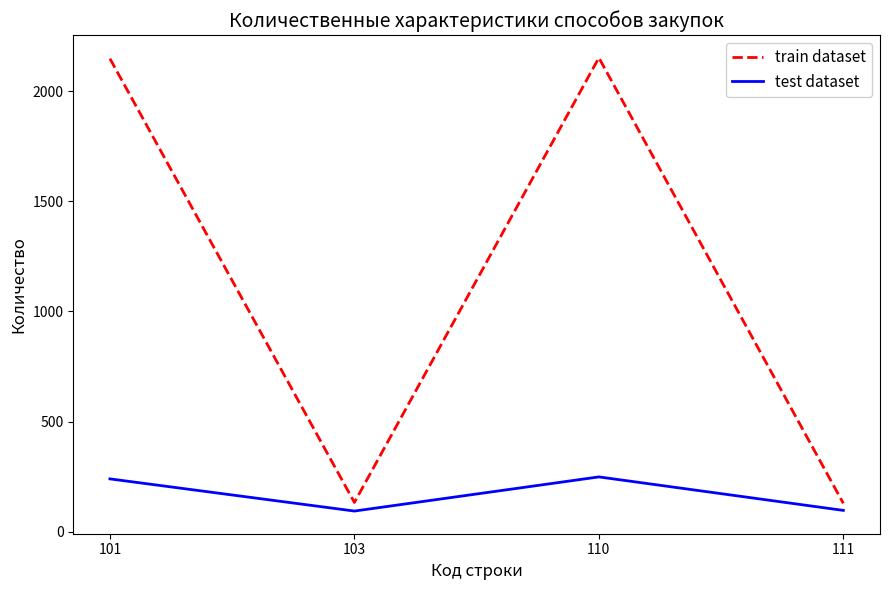

What is the minimum value for train dataset?

129